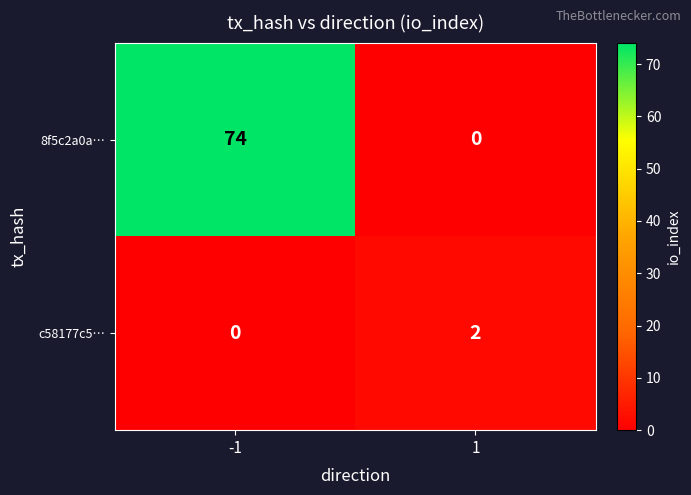

The c58177c5… series shows 2 at 1. True or false?

True